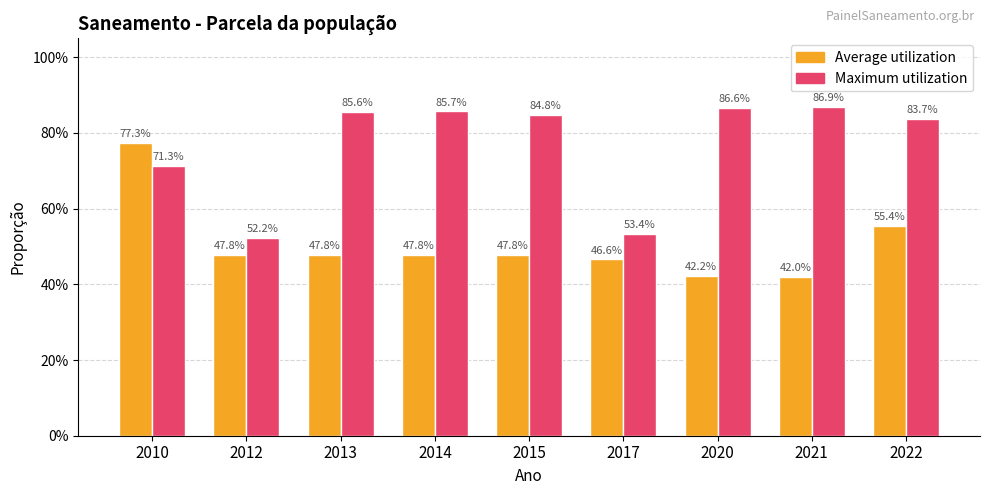

What are all the series names shown in the legend?

Average utilization, Maximum utilization